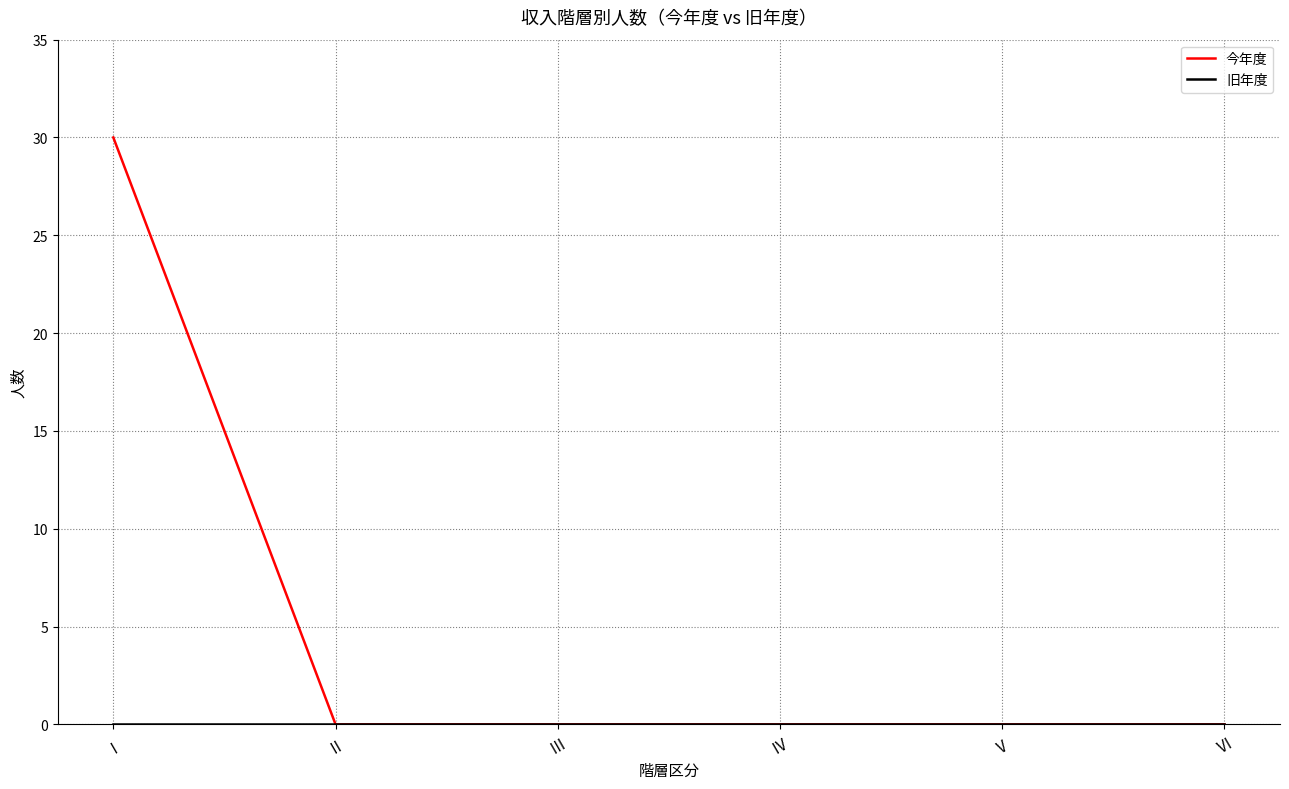

What is the greatest value displayed?

30